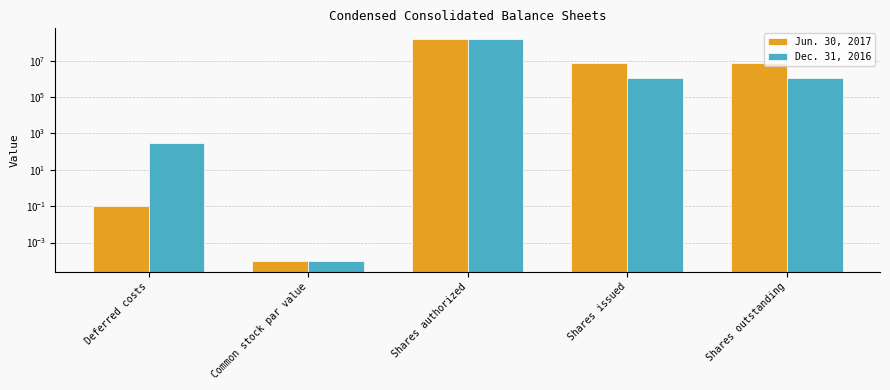

What value does the Dec. 31, 2016 series have at Shares outstanding?

1183151.0